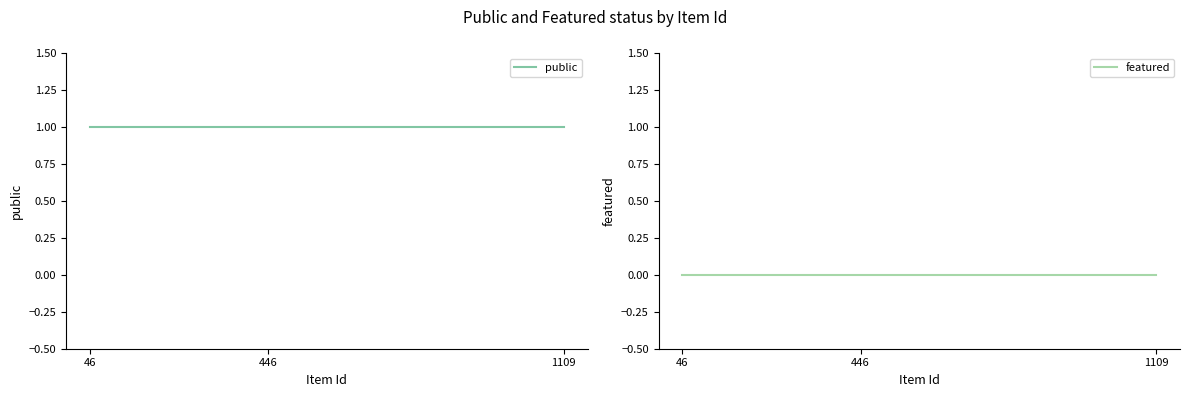

Which series has the largest range (max minus min)?

public